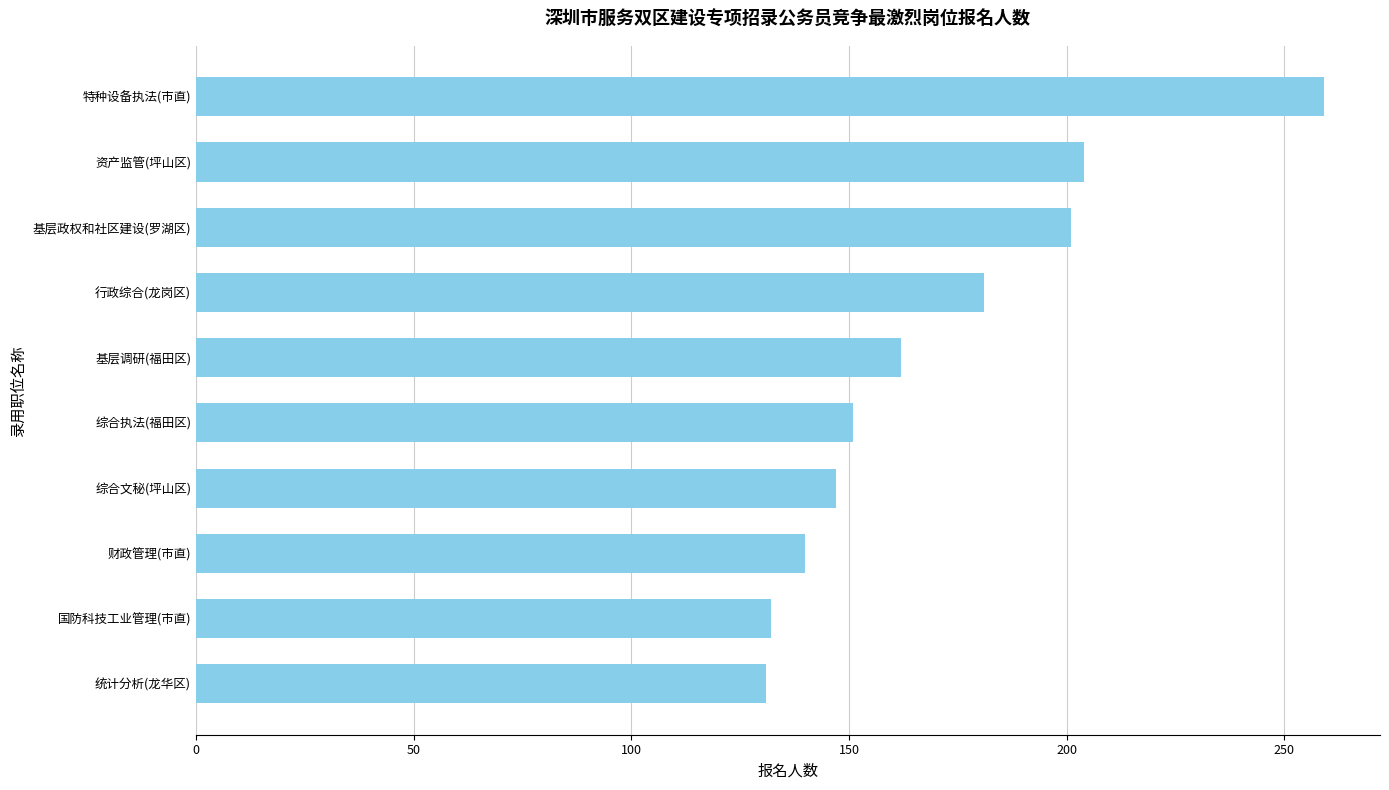

What is the average value?

171